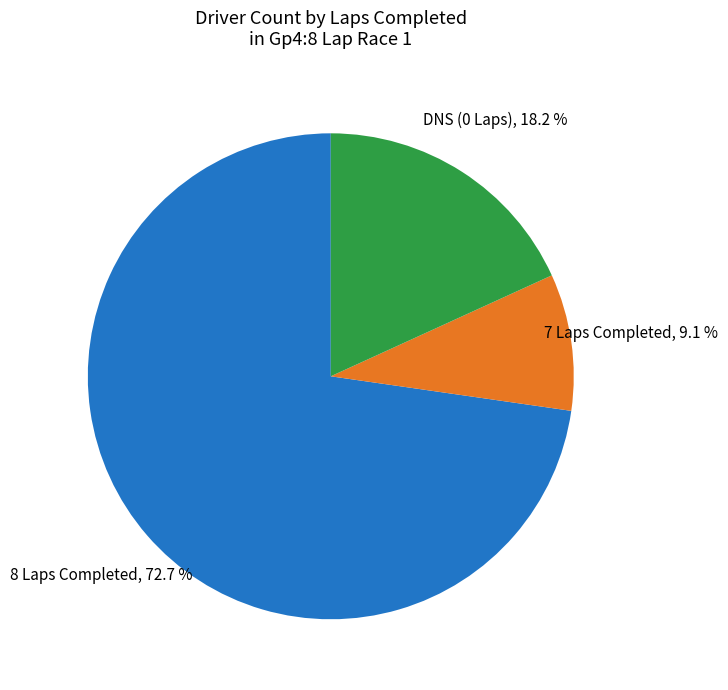

Does any single category account for the majority?

Yes